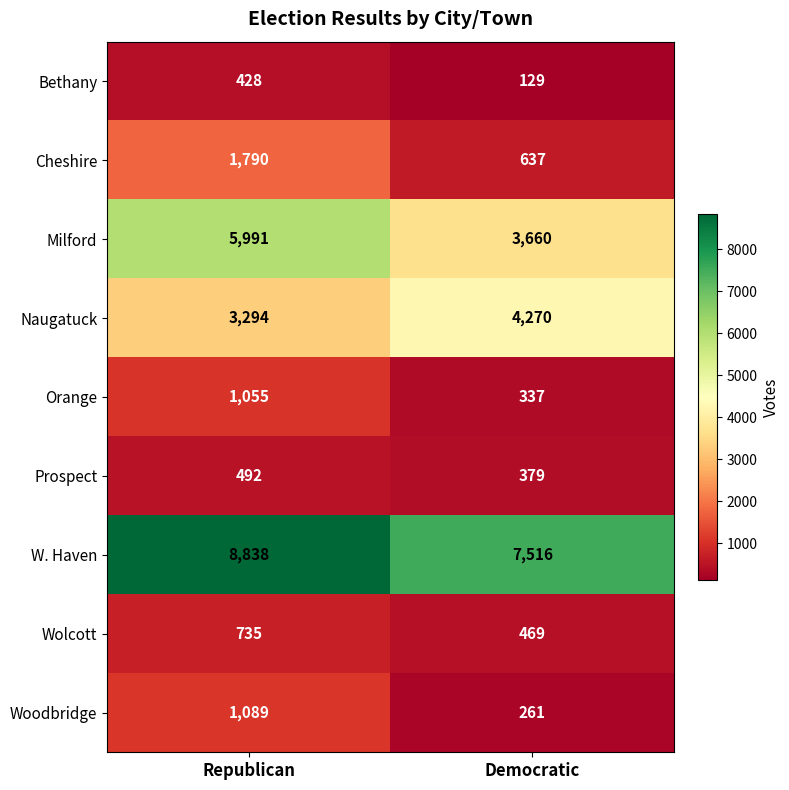

Reading right to left, transcribe all the data shown in this chart.

Bethany: 129	428
Cheshire: 637	1790
Milford: 3660	5991
Naugatuck: 4270	3294
Orange: 337	1055
Prospect: 379	492
W. Haven: 7516	8838
Wolcott: 469	735
Woodbridge: 261	1089